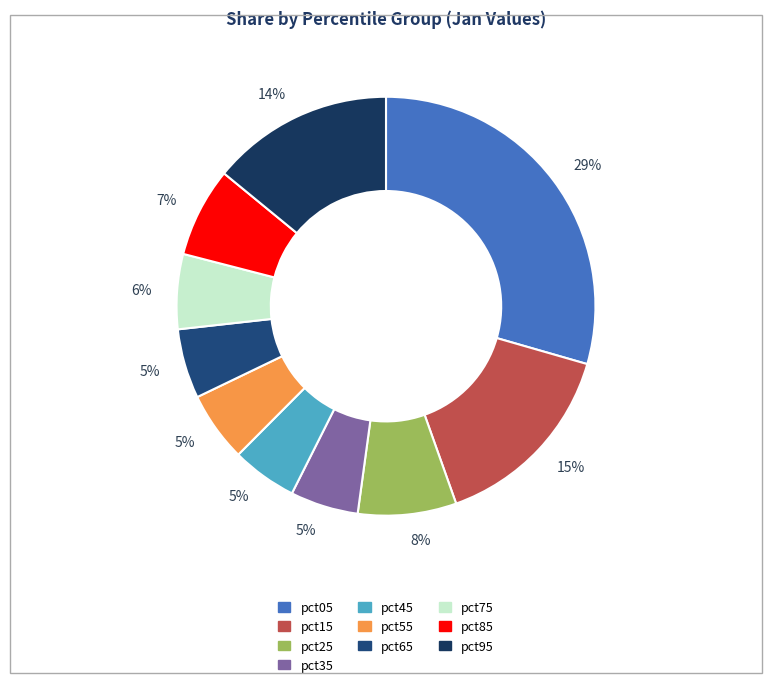

Count the number of slices in the pie.

10